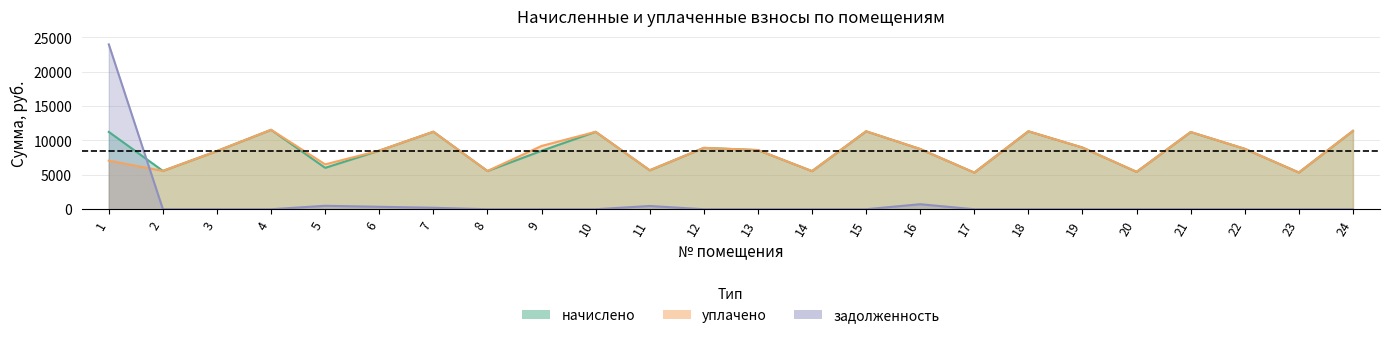

In задолженность, how many points are higher than both neighbors (excluding endpoints)?

3